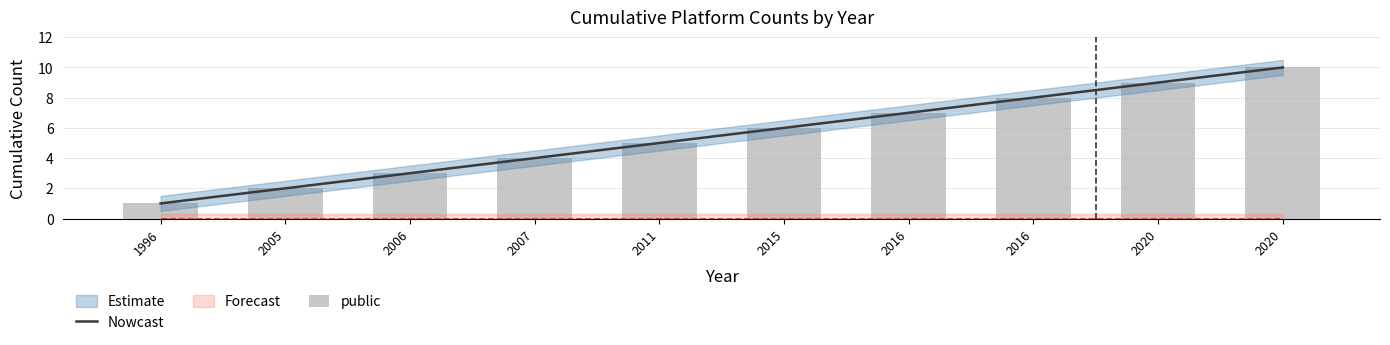

At which category is the sum across all series the highest?

2020